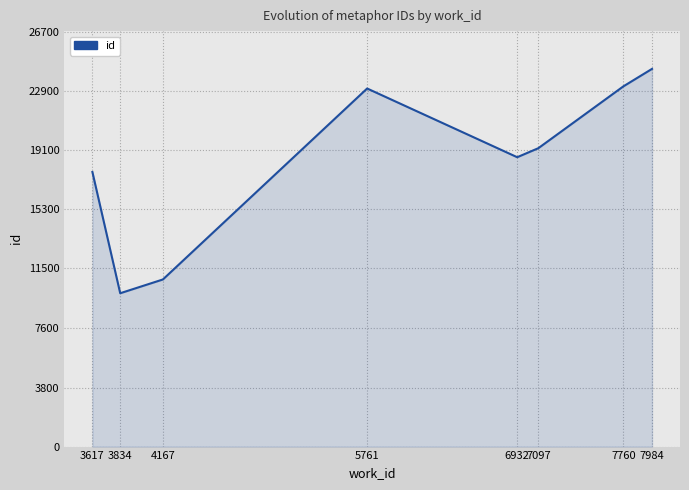

What is the maximum value shown in the chart?

24300